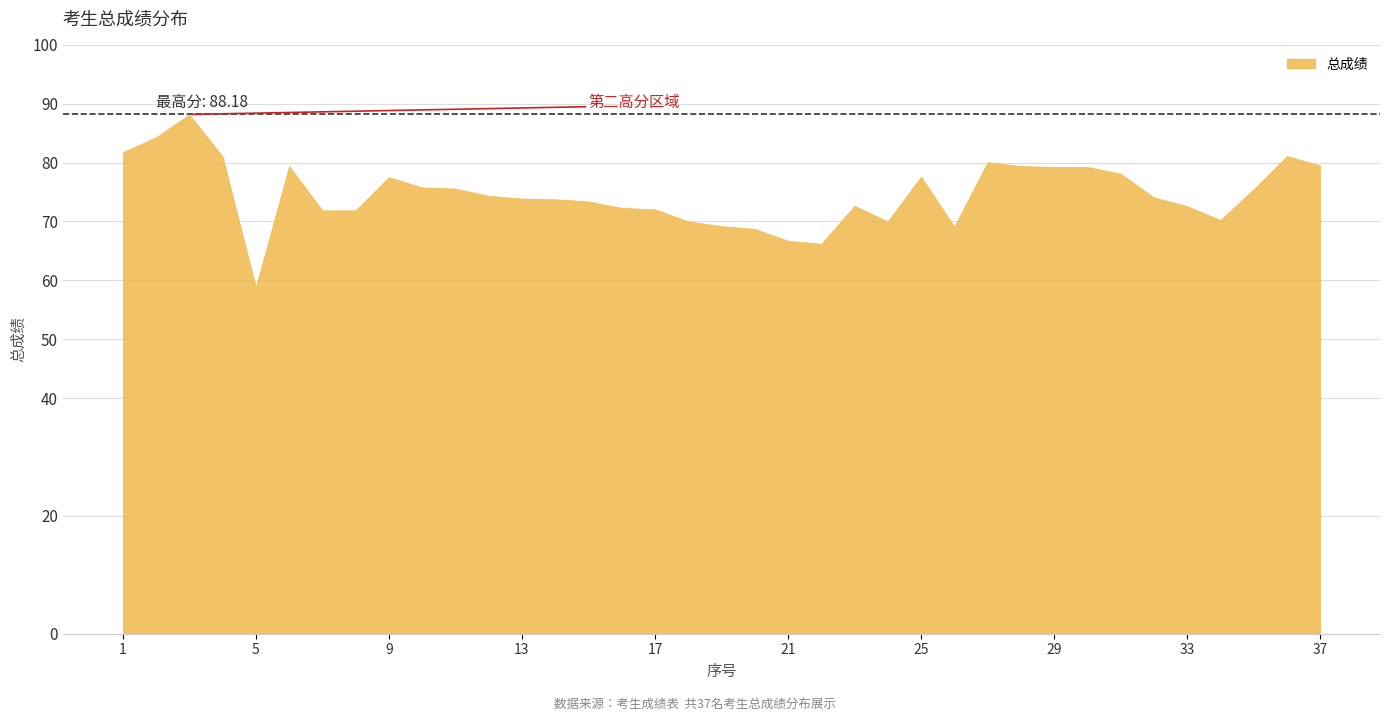

Approximately how many times larger is the value at 12 compared to 13?

1.0